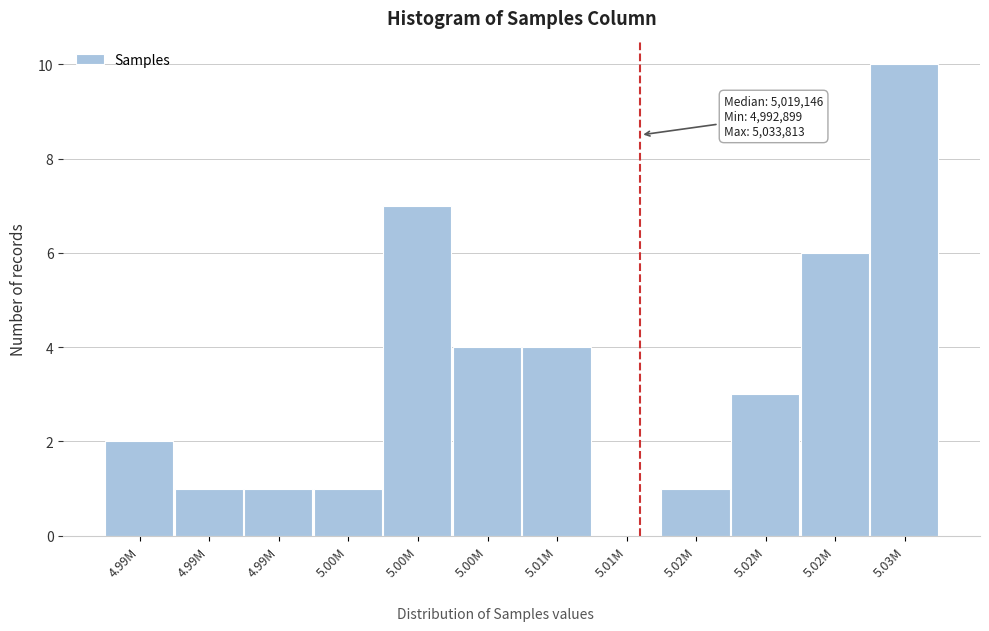

How many categories are shown in the chart?

12